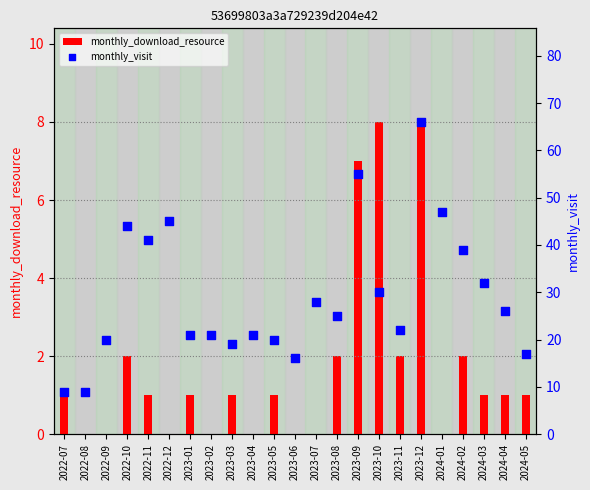

Which series has the largest total across all categories?

monthly_visit